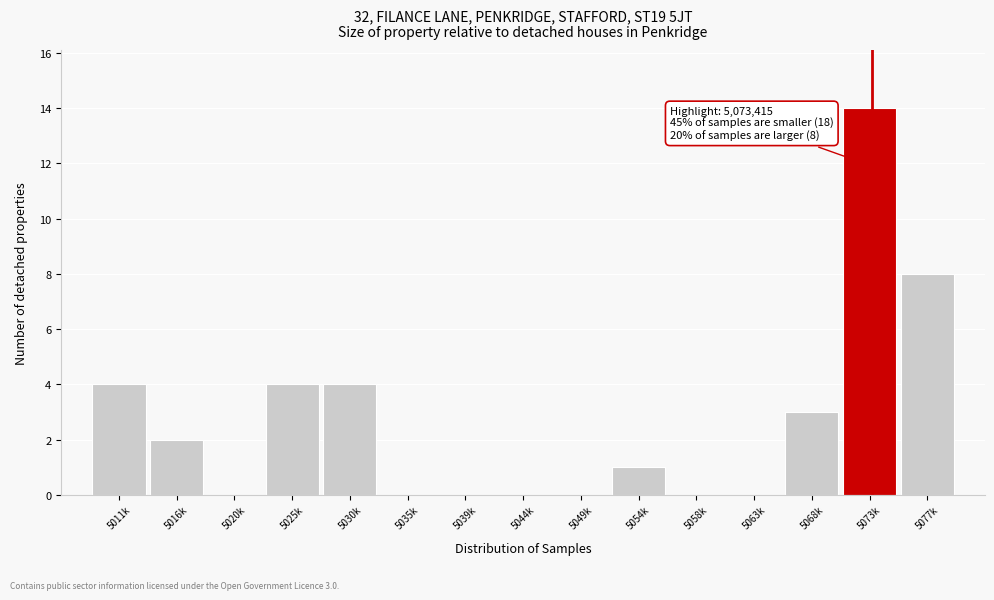

Reading left to right, transcribe all the data shown in this chart.

5011k=4	5016k=2	5020k=0	5025k=4	5030k=4	5035k=0	5039k=0	5044k=0	5049k=0	5054k=1	5058k=0	5063k=0	5068k=3	5073k=14	5077k=8